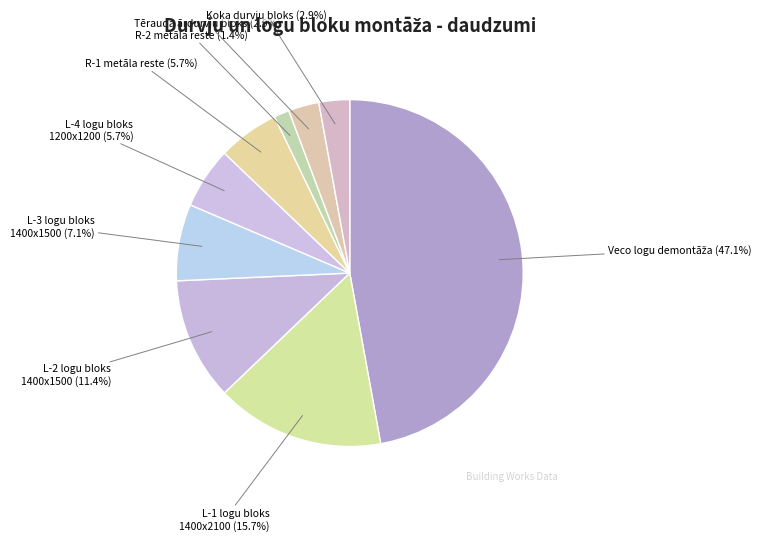

Which slice is the smallest?

R-2 metāla reste